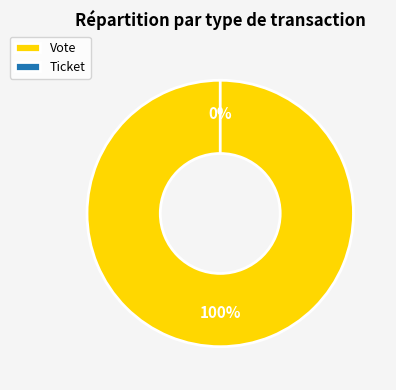

Is there any slice that represents more than half of the pie?

Yes